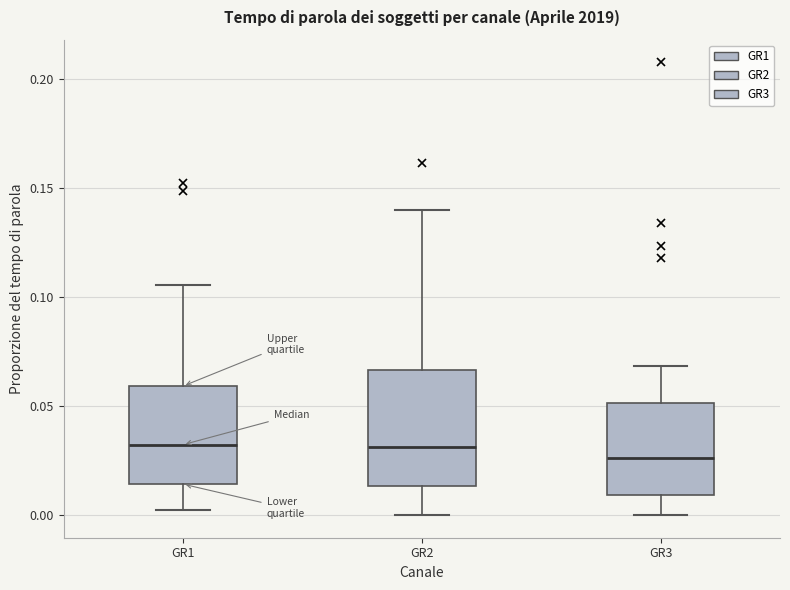

Reading left to right, read every box against the y-axis: the position of its median line, the range the box covers, and the ends of its whiskers. The values are not printed on the chart, so give them approximately, as read against the axis.

GR1: median 0.030, box 0.015 to 0.060, whiskers 0.000 to 0.105
GR2: median 0.030, box 0.015 to 0.065, whiskers 0.000 to 0.140
GR3: median 0.025, box 0.010 to 0.050, whiskers 0.000 to 0.070